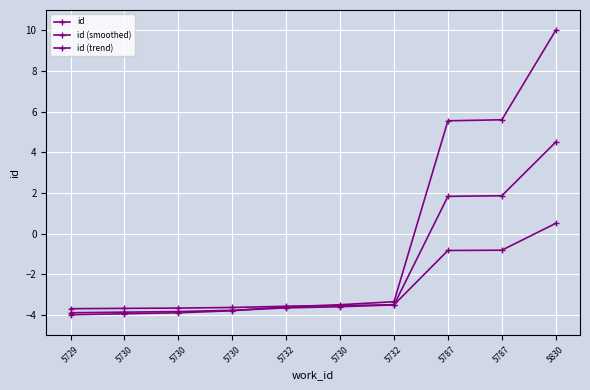

How many categories are shown in the chart?

10